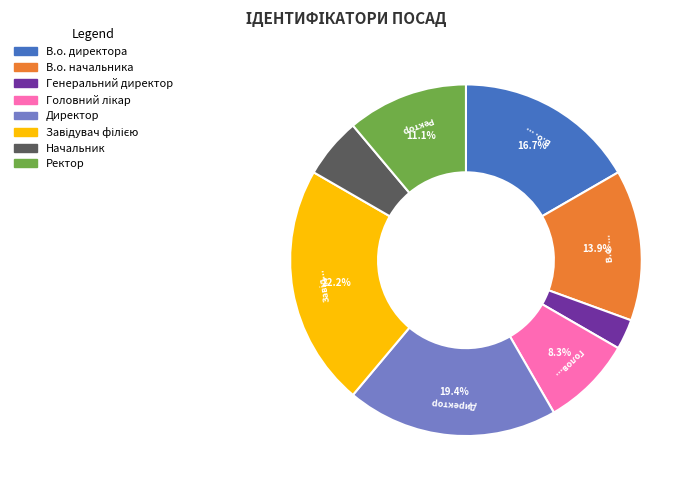

Is there any slice that represents more than half of the pie?

No